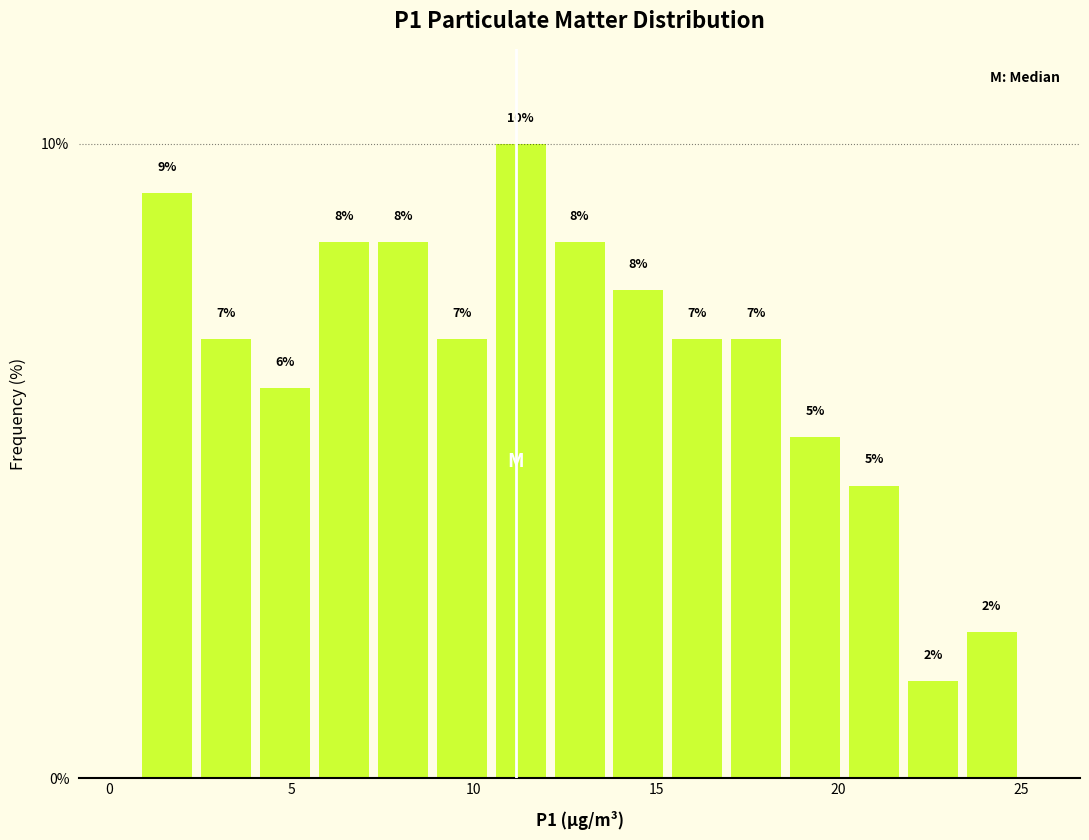

Read against the x-axis, roughly where is the centre of the tallest bar?

11.5